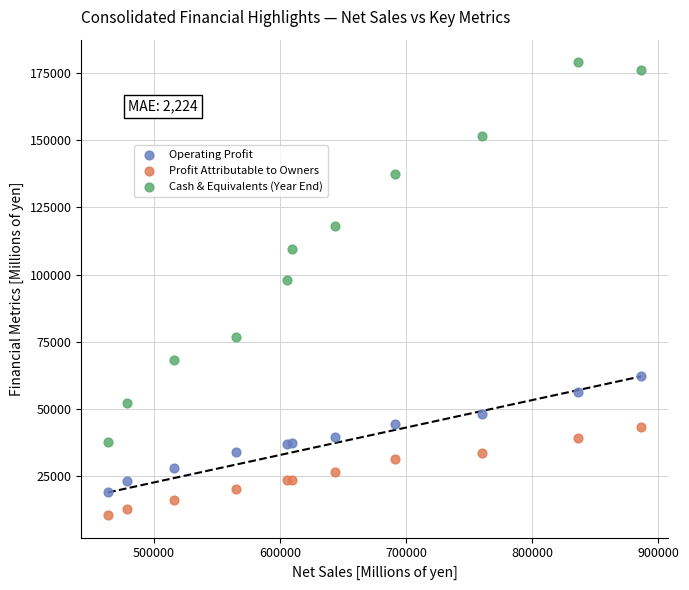

Across all series, what Y value is closest to 94809?

97943